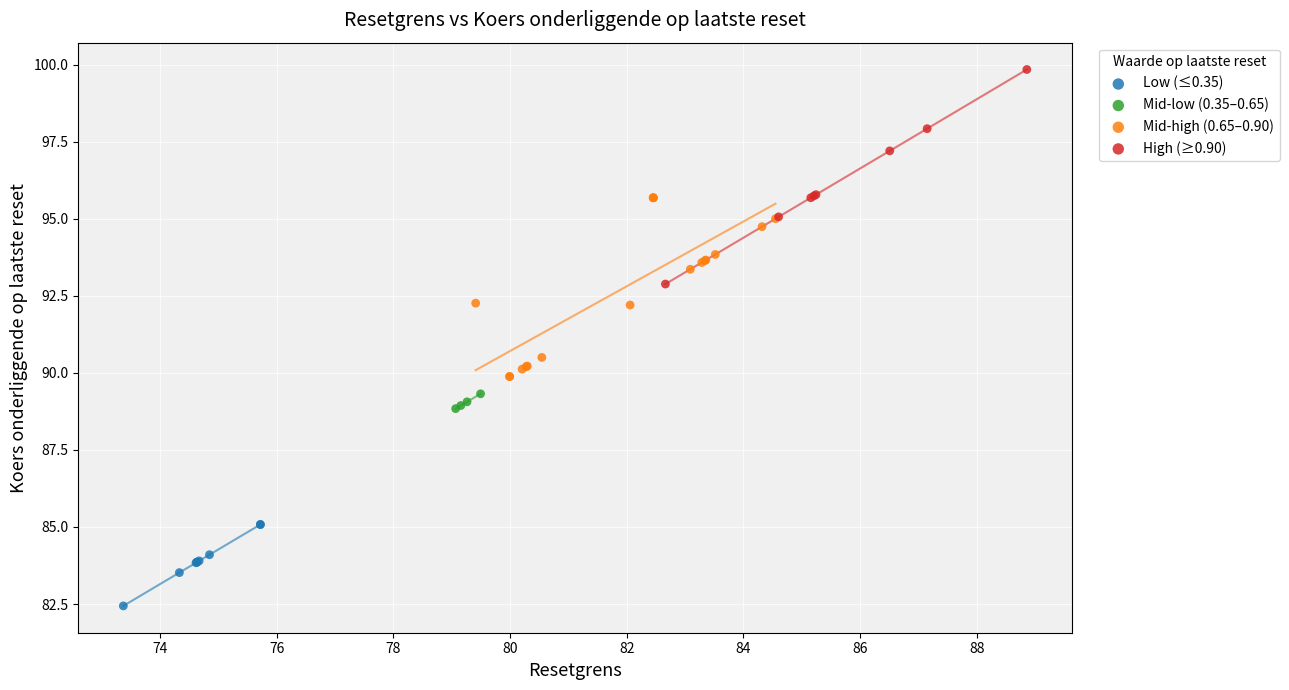

Which series has the widest spread of Y values?

High (≥0.90)